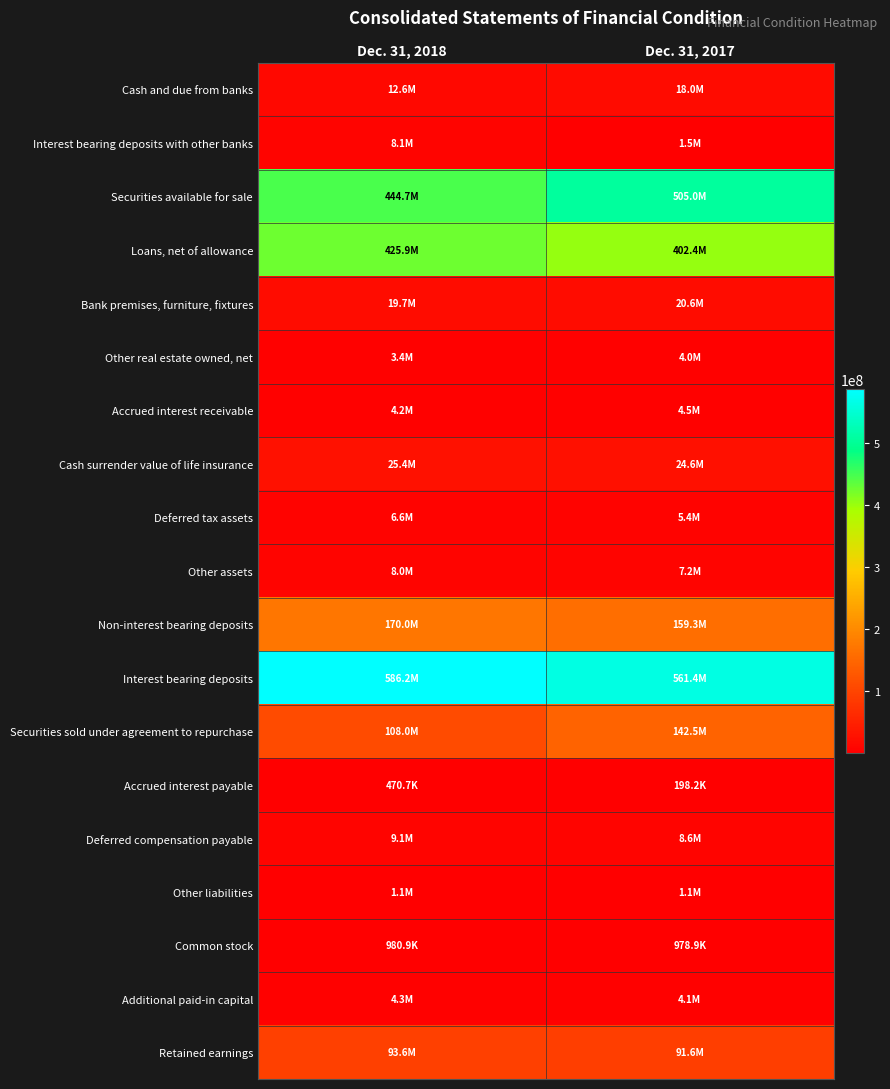

At how many categories does at least one series exceed 552942493?

2